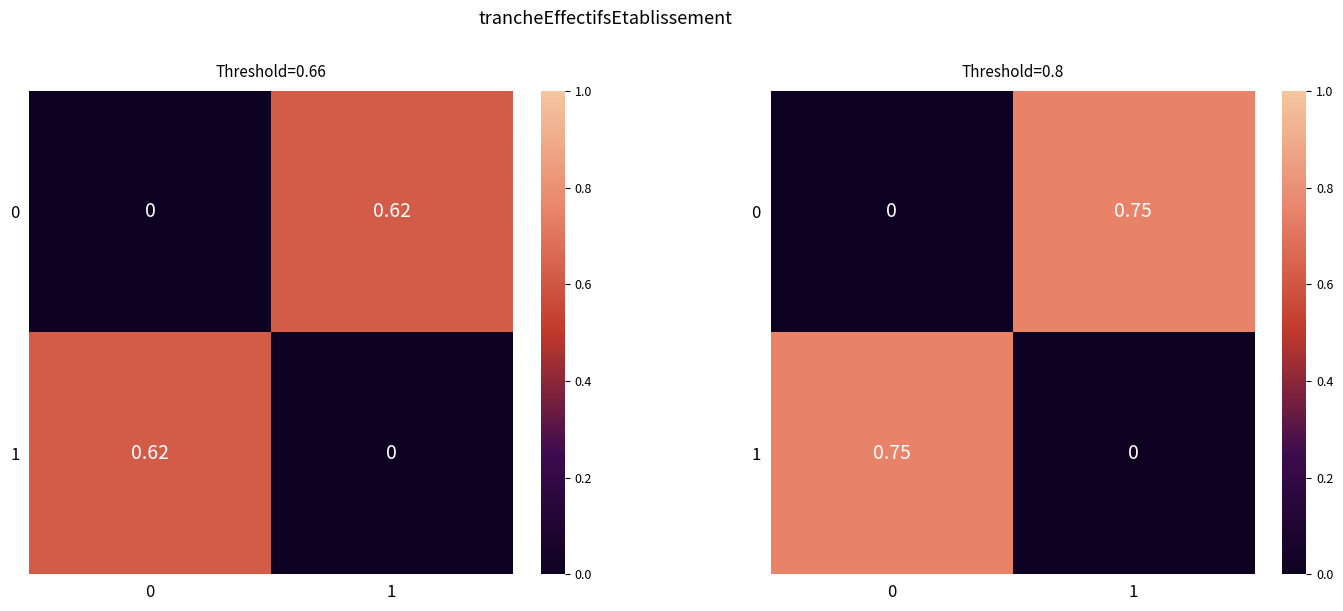

Which has a higher value, 0 or 1?

1